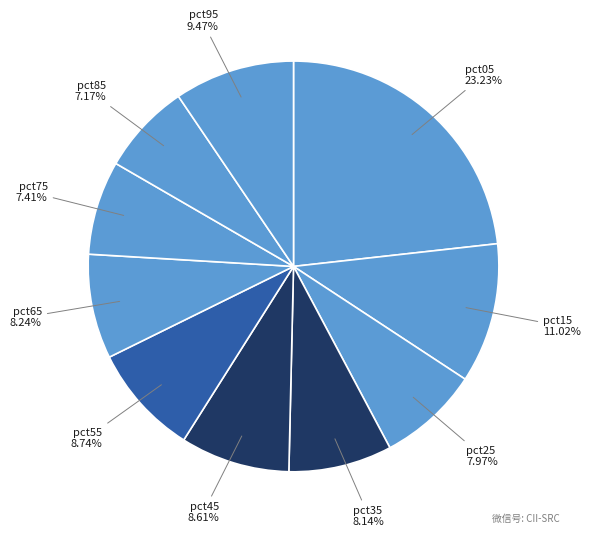

Between pct95 and pct15, which is larger?

pct15